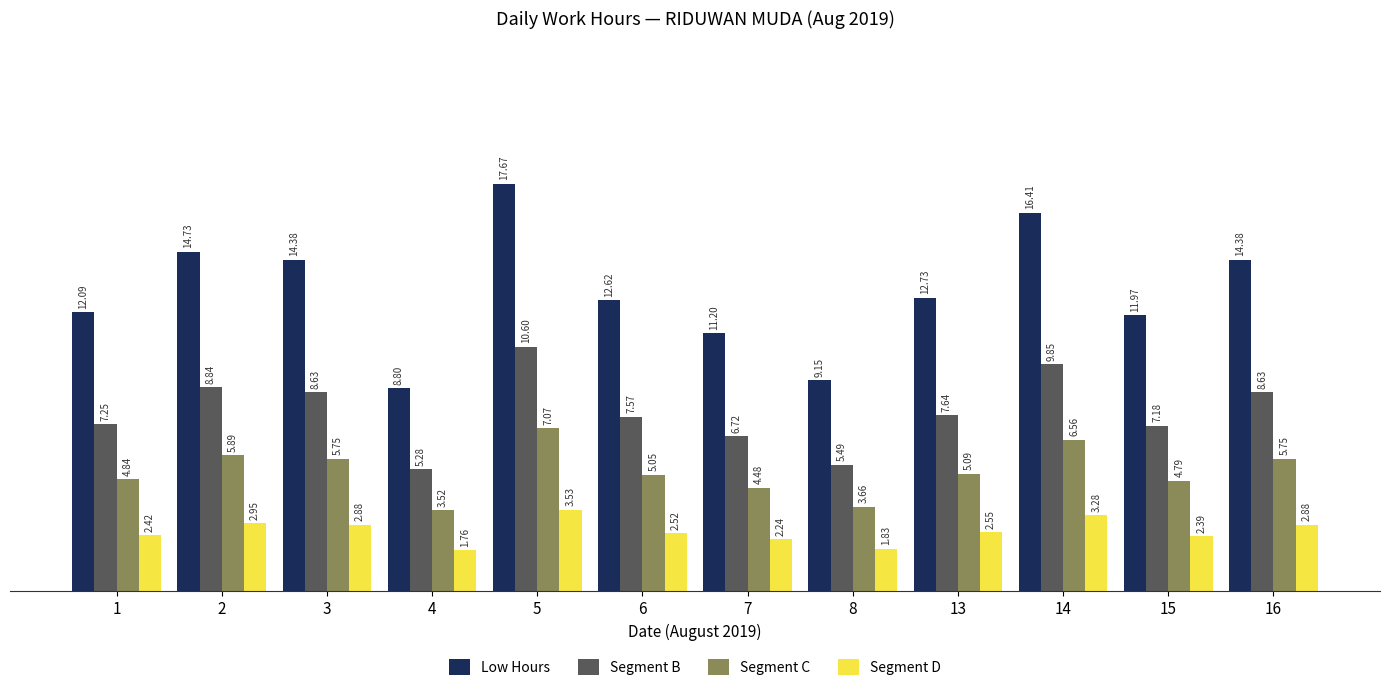

Rank the series by their maximum value, from highest to lowest.

Low Hours, Segment B, Segment C, Segment D